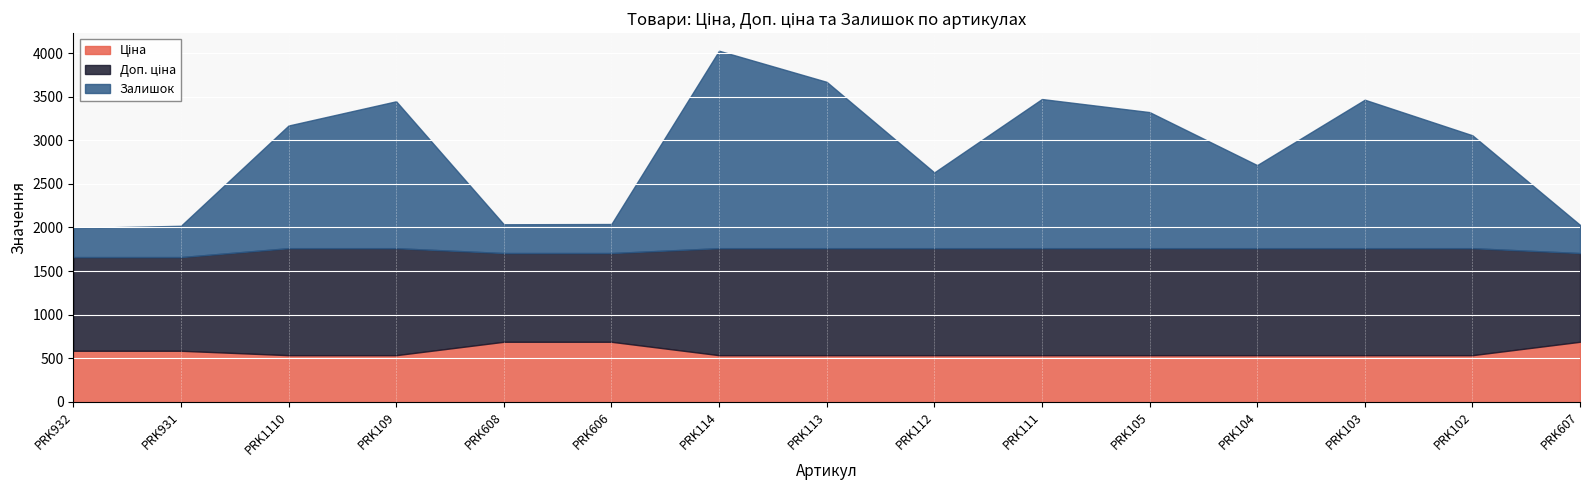

Where is Залишок nearest to the value 1294?

PRK102